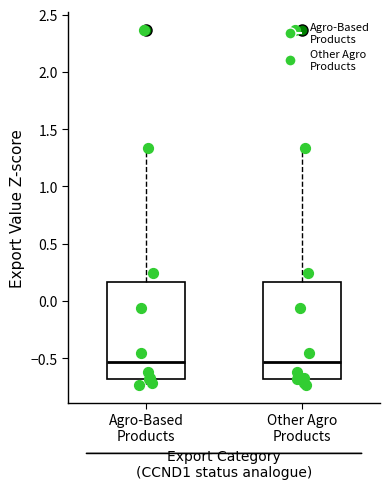

Where does the lower whisker of the box for Agro-Based Products end on the y-axis? The values are not printed on the chart, so give them approximately, as read against the axis.

-0.75